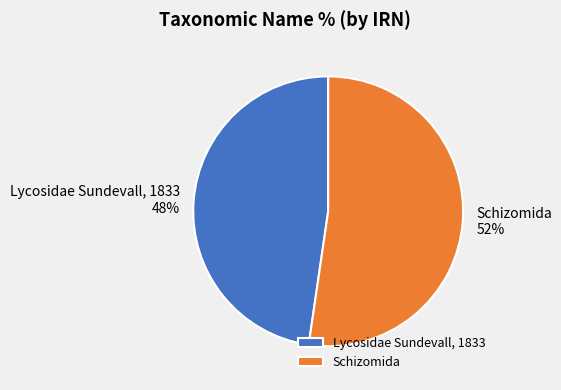

To the nearest percent, what is the average slice percentage?

50%